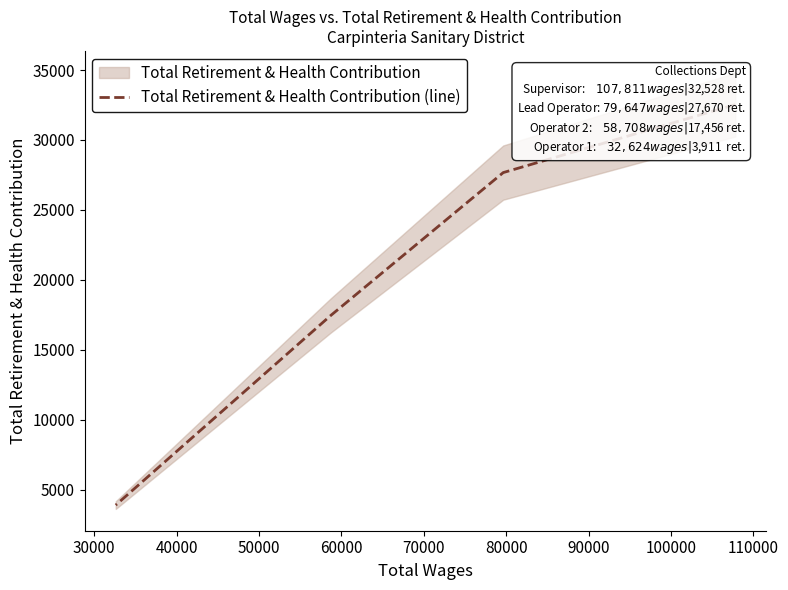

What is the difference between the maximum and minimum values?

28617